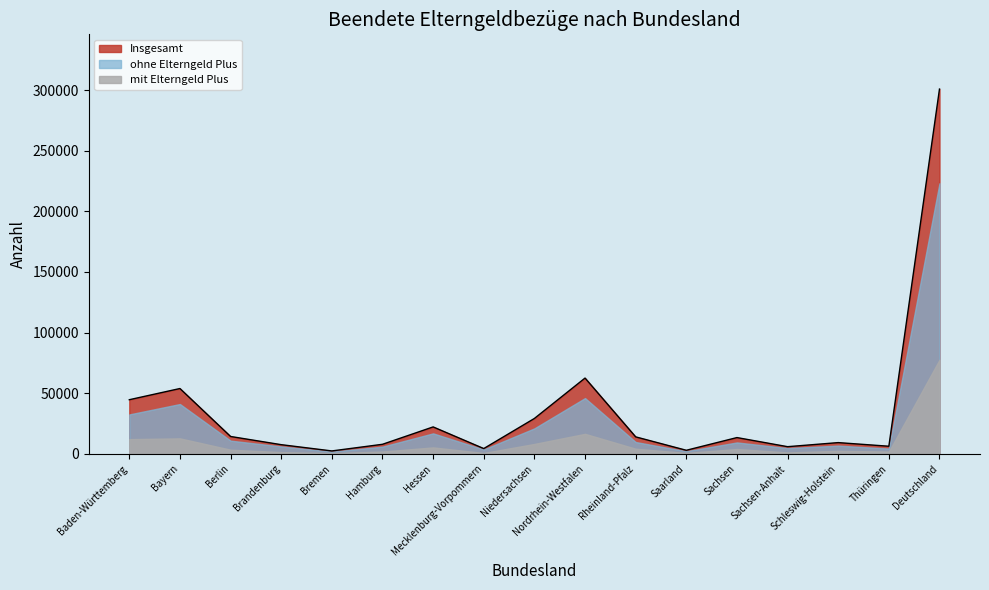

At how many categories does at least one series exceed 25696?

5